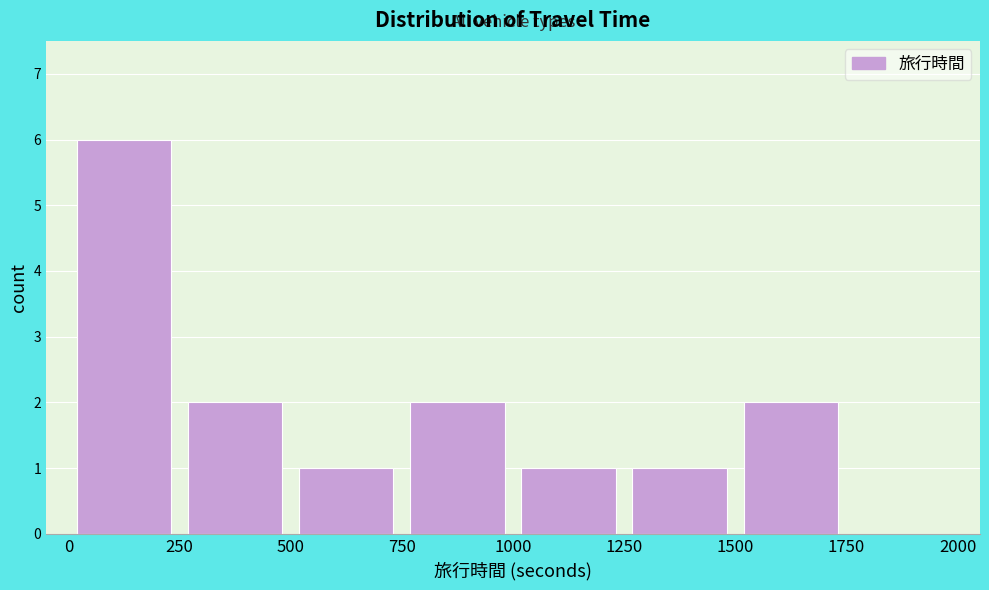

Reading left to right, list every bar in this chart as the range it spans on the x-axis followed by its height. The values are not printed on the chart, so give them approximately, as read against the axis.

0 to 250: 6
250 to 500: 2
500 to 750: 1
750 to 1000: 2
1000 to 1250: 1
1250 to 1500: 1
1500 to 1750: 2
1750 to 2000: 0